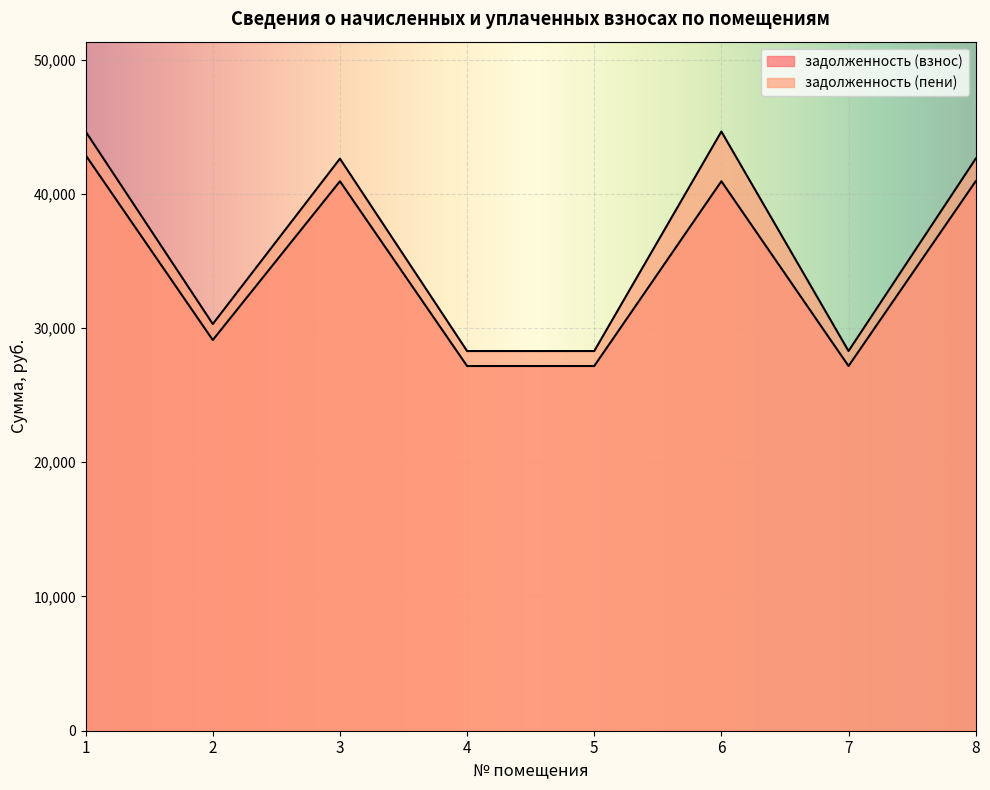

True or false: задолженность (пени) and задолженность (взнос) cross at least once.

False